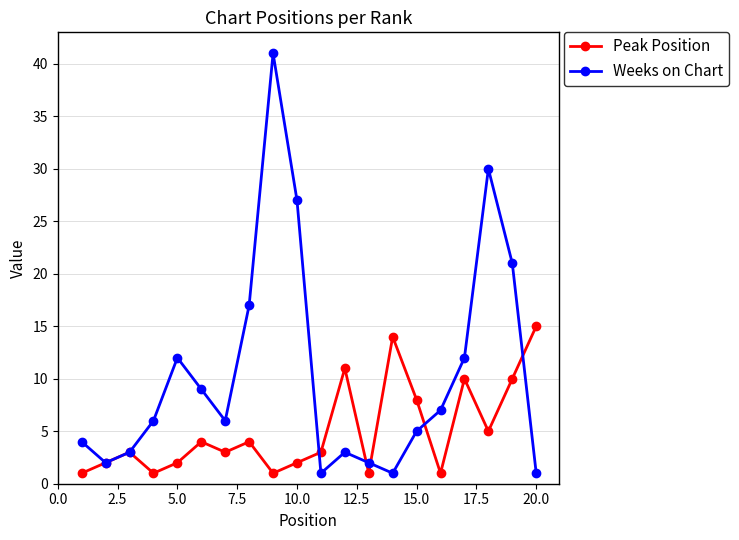

Which series has the largest total across all categories?

Weeks on Chart